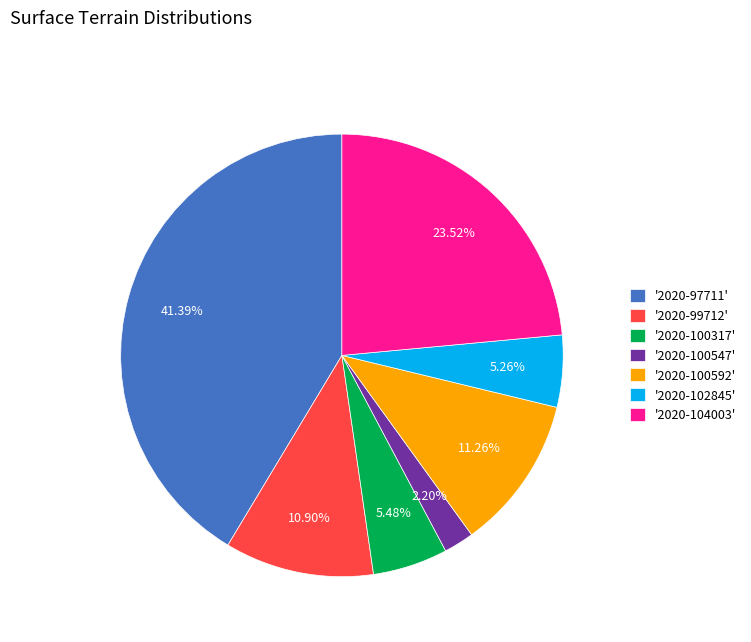

Which has a higher value, '2020-100592' or '2020-104003'?

'2020-104003'